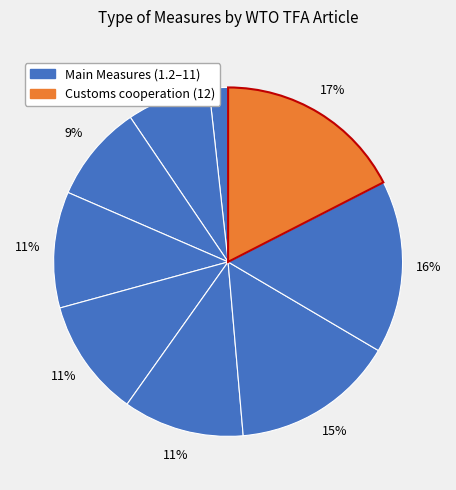

How many segments does this pie chart have?

9